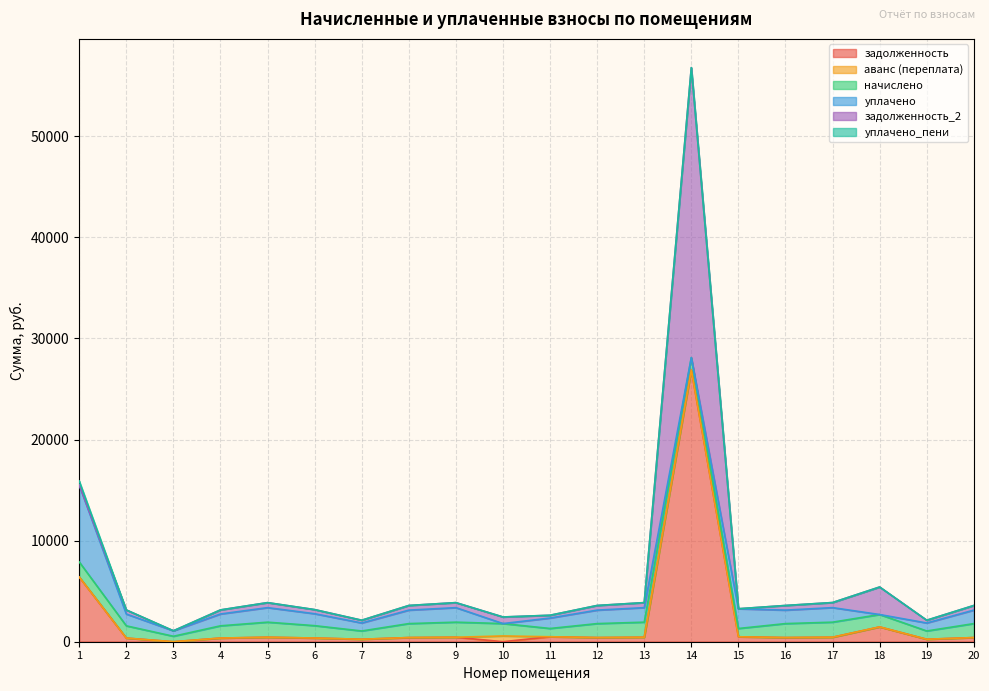

Rank the series at 4 from lowest to highest value.

аванс (переплата), уплачено_пени, задолженность, задолженность_2, уплачено, начислено